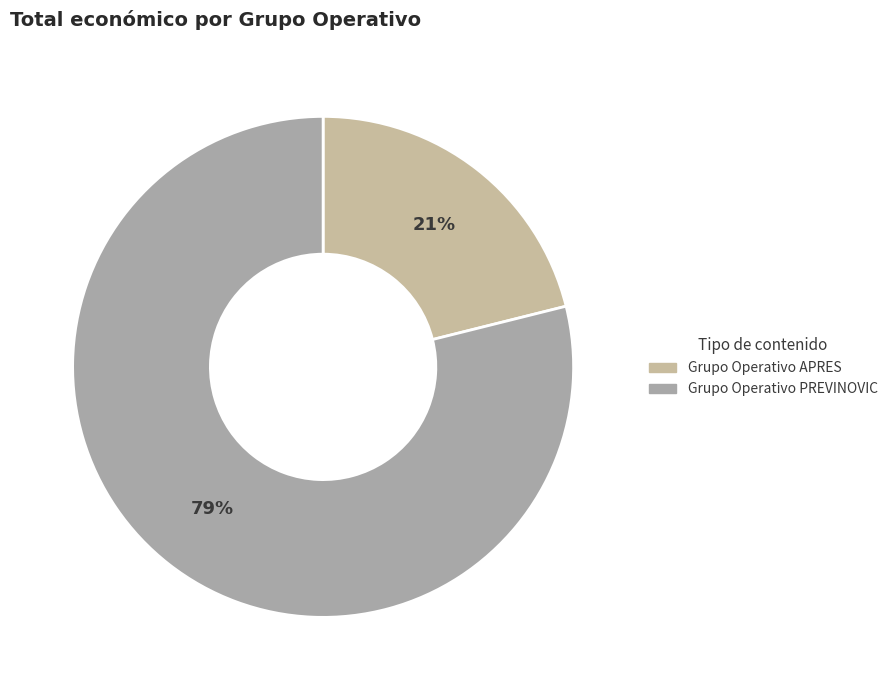

Which slice is the largest?

Grupo Operativo PREVINOVIC